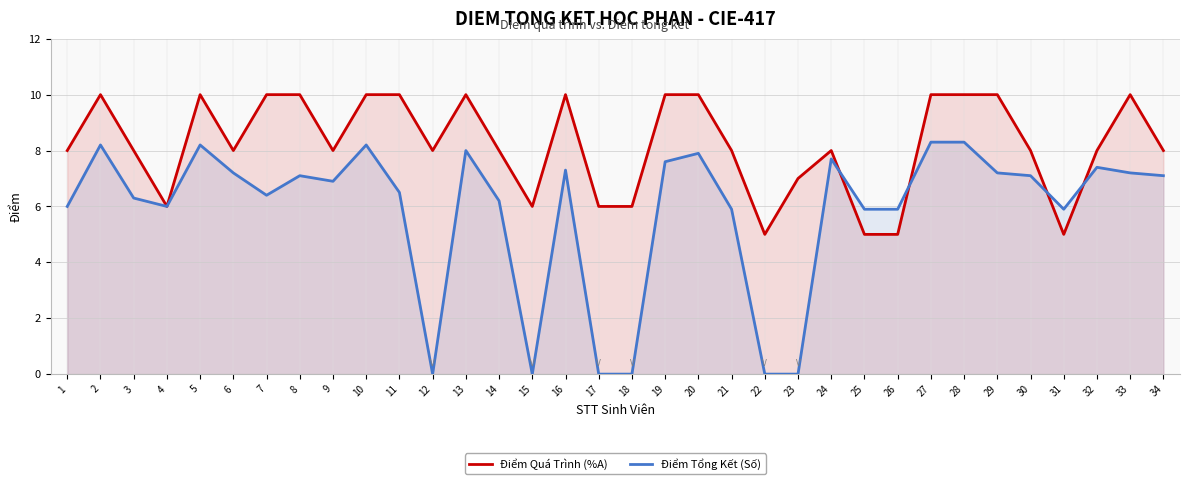

After their last crossing, which series has the higher values: Điểm Tổng Kết (Số) or Điểm Quá Trình (%A)?

Điểm Quá Trình (%A)